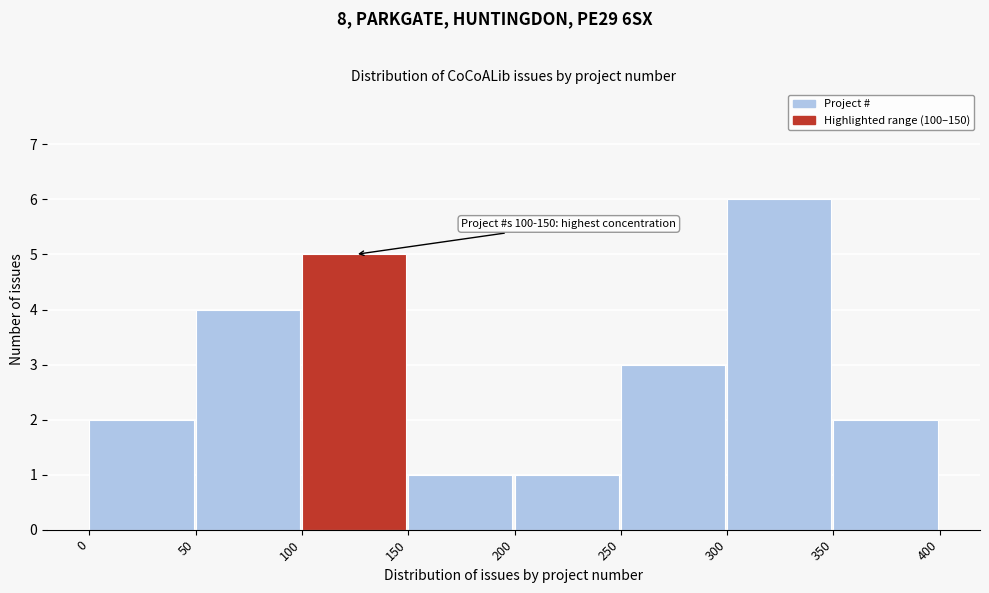

Which range on the x-axis has the tallest bar?

300 to 350